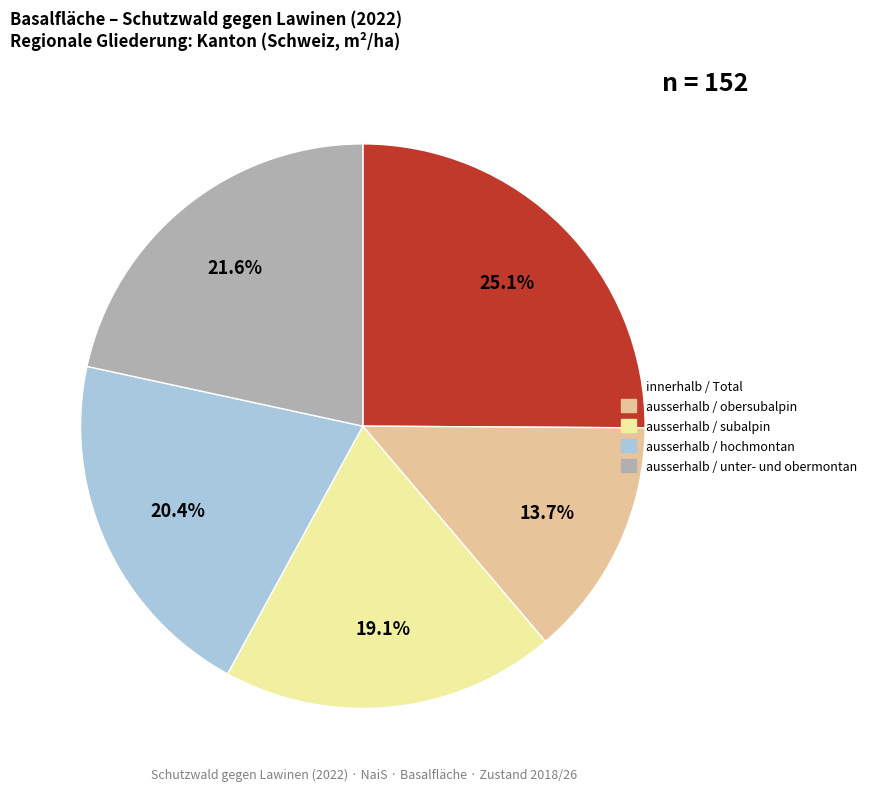

Which slice is the largest?

innerhalb